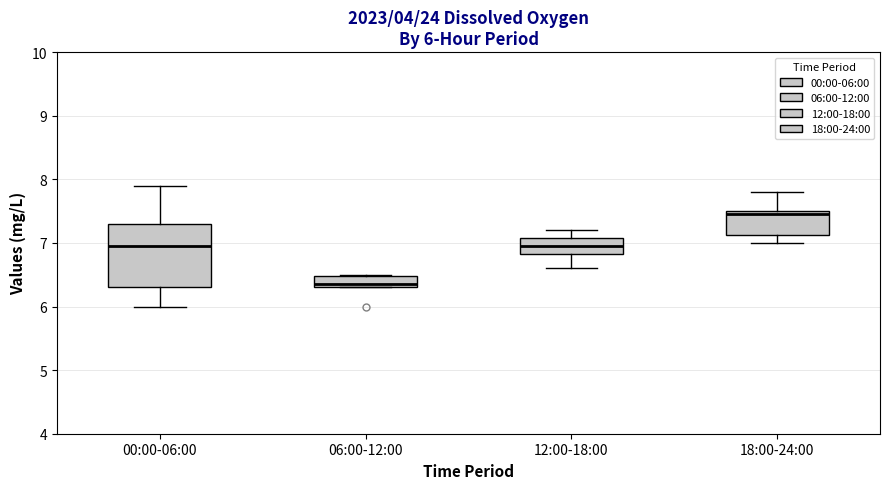

Which box's median line is the lowest?

06:00-12:00